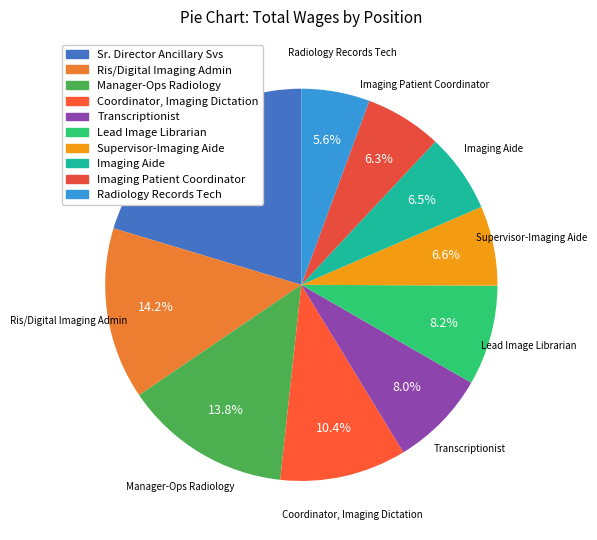

Between Manager-Ops Radiology and Radiology Records Tech, which is larger?

Manager-Ops Radiology